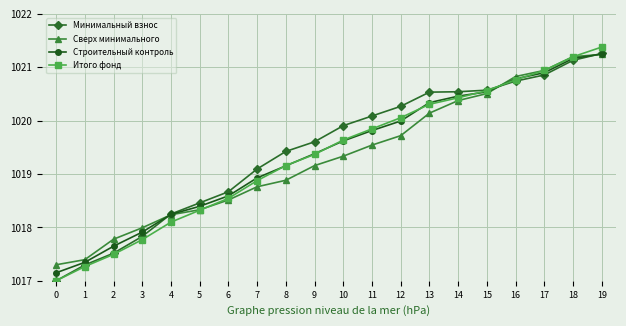

Rank the series at 7 from lowest to highest value.

Сверх минимального, Итого фонд, Строительный контроль, Минимальный взнос